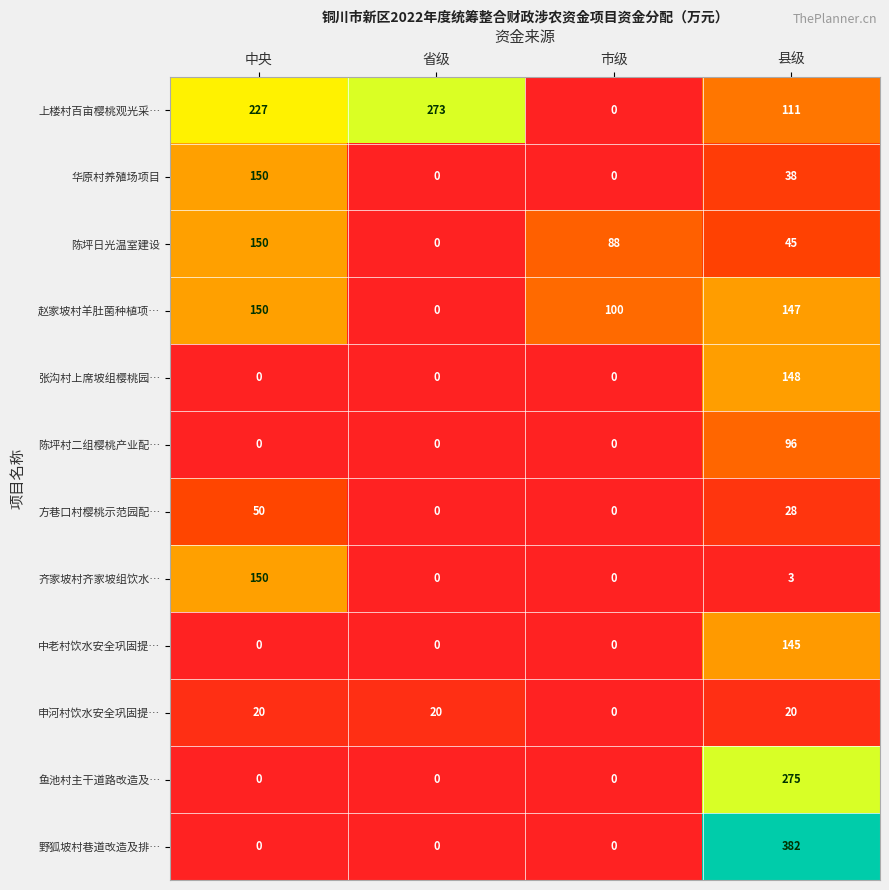

Which series has the largest range (max minus min)?

野狐坡村巷道改造及排…